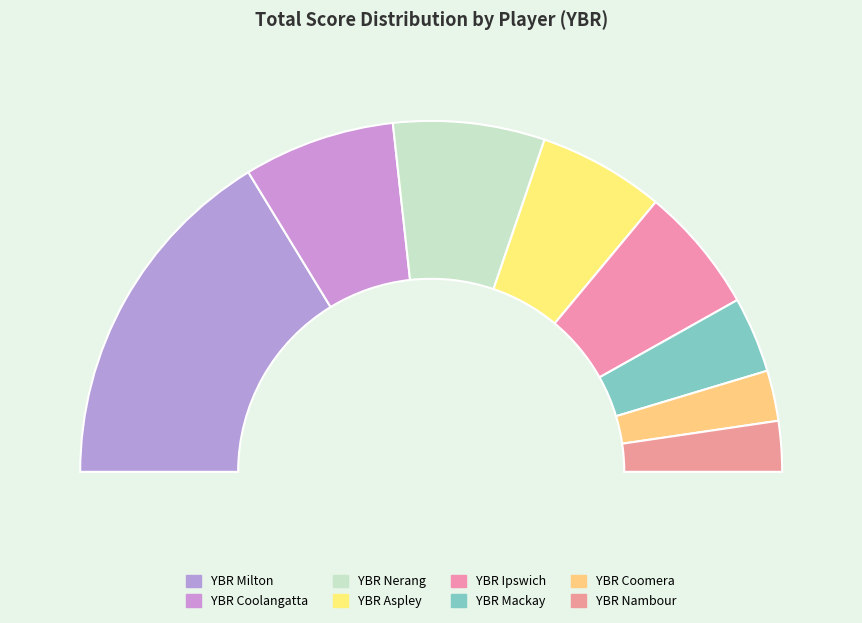

To the nearest percent, what is the combined percentage of YBR Nerang and YBR Coomera?

19%